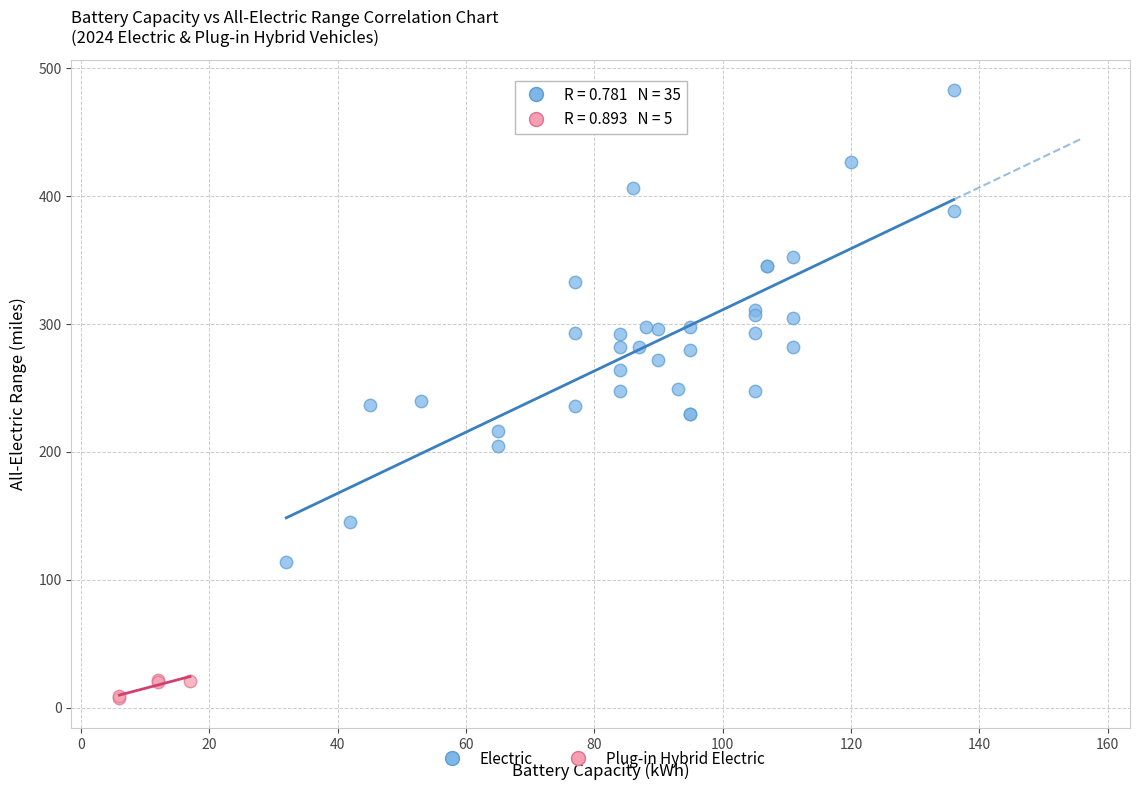

Which series reaches the minimum Y coordinate?

Plug-in Hybrid Electric